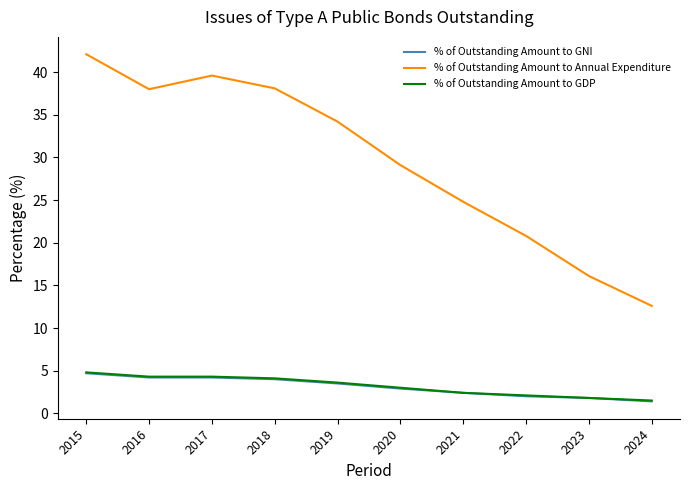

Which series has the largest range (max minus min)?

% of Outstanding Amount to Annual Expenditure